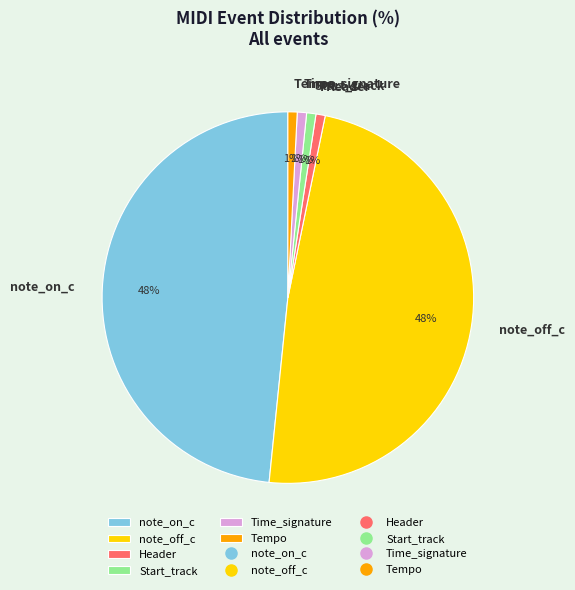

To the nearest percent, what percentage of the pie is Tempo?

1%